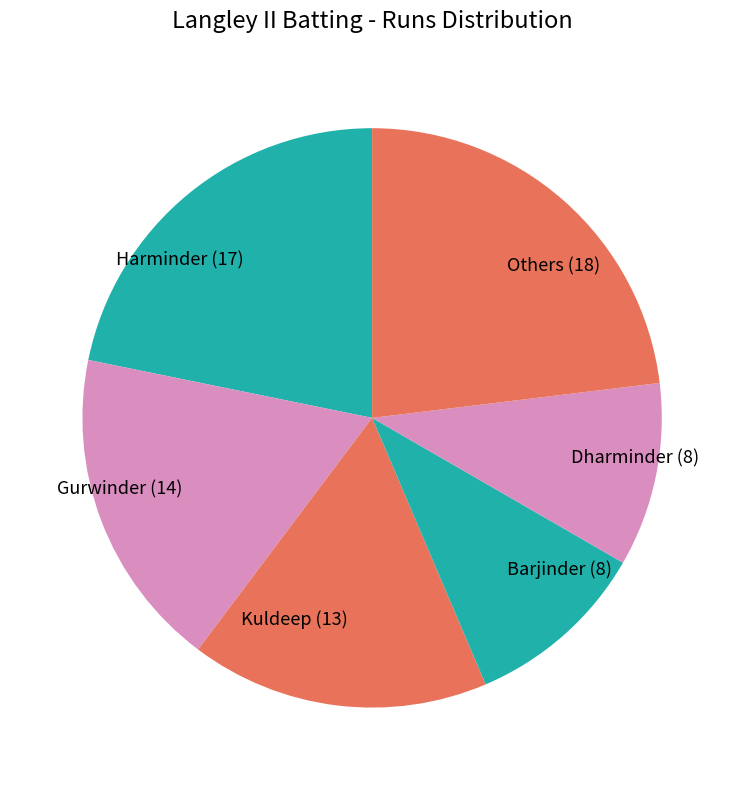

Does any single category account for the majority?

No